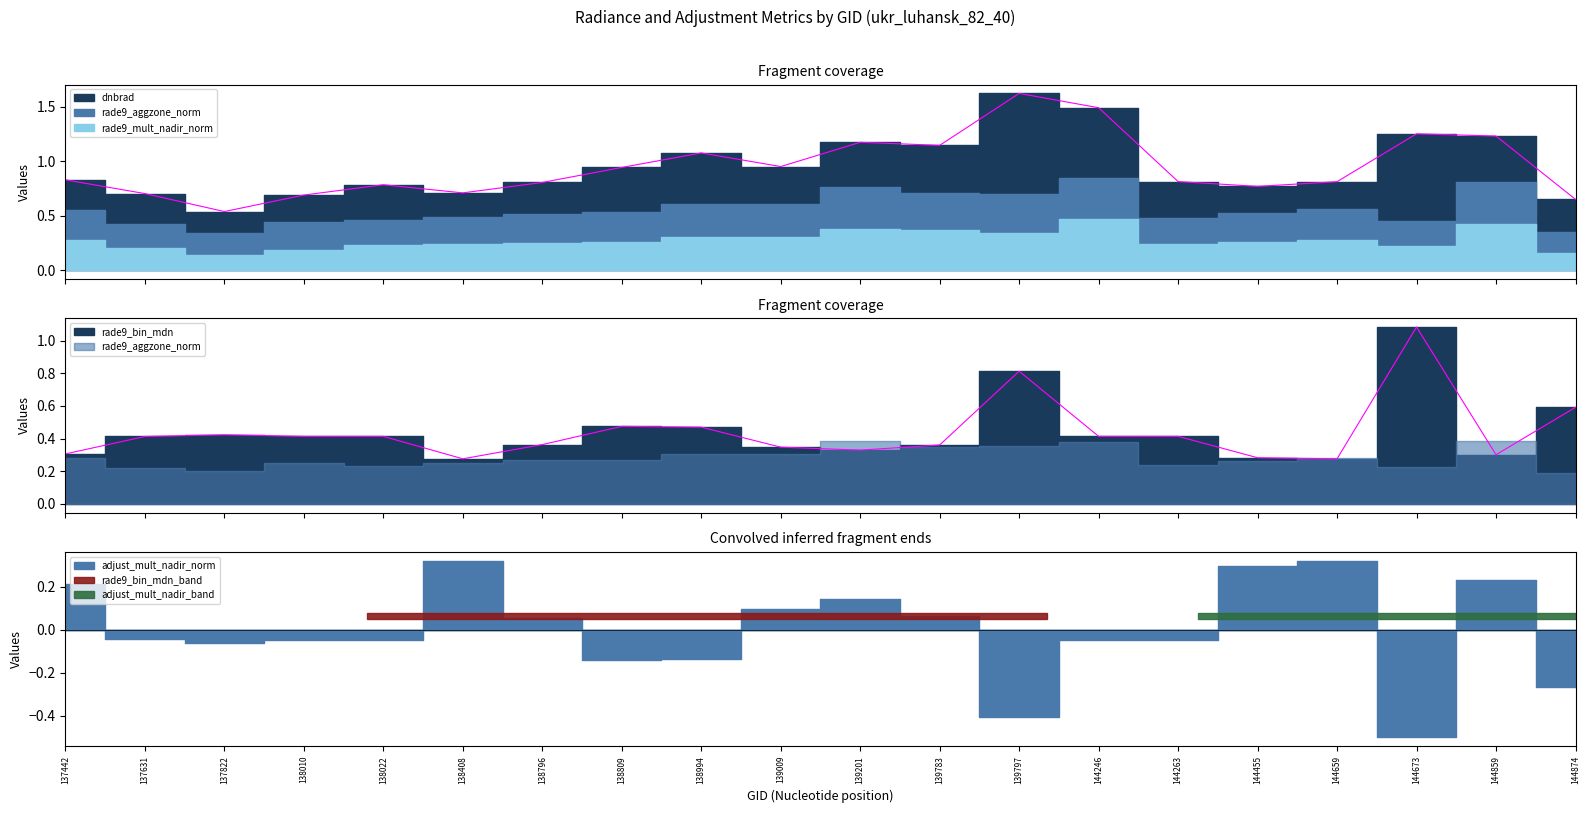

What is the value of the rade9_aggzone_norm point at the 3rd from the left?

0.2